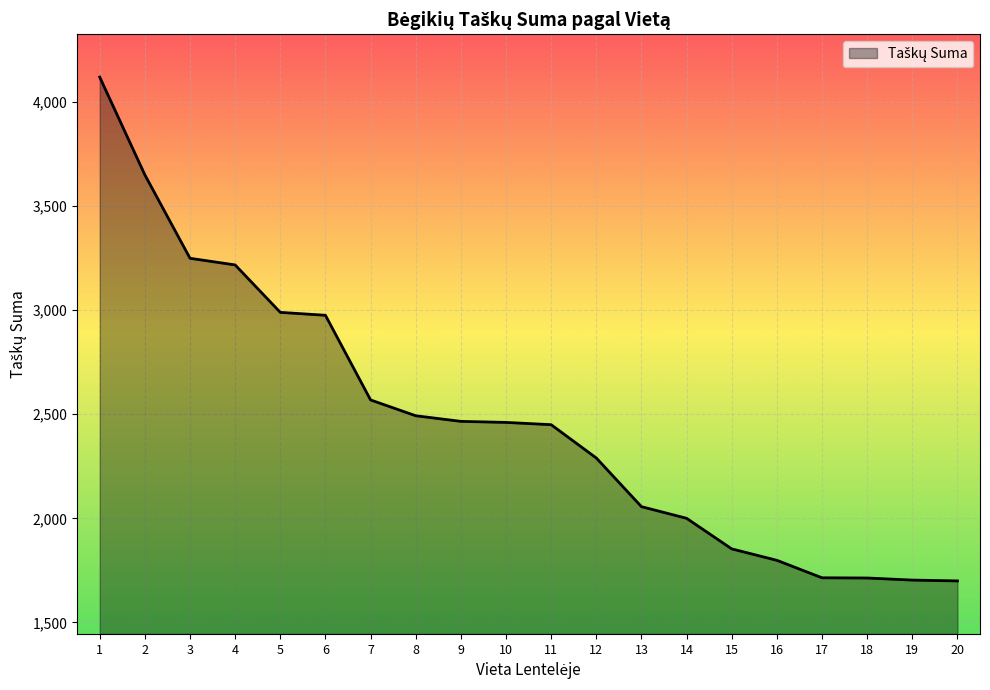

Approximately how many times larger is the value at 9 compared to 18?

1.4